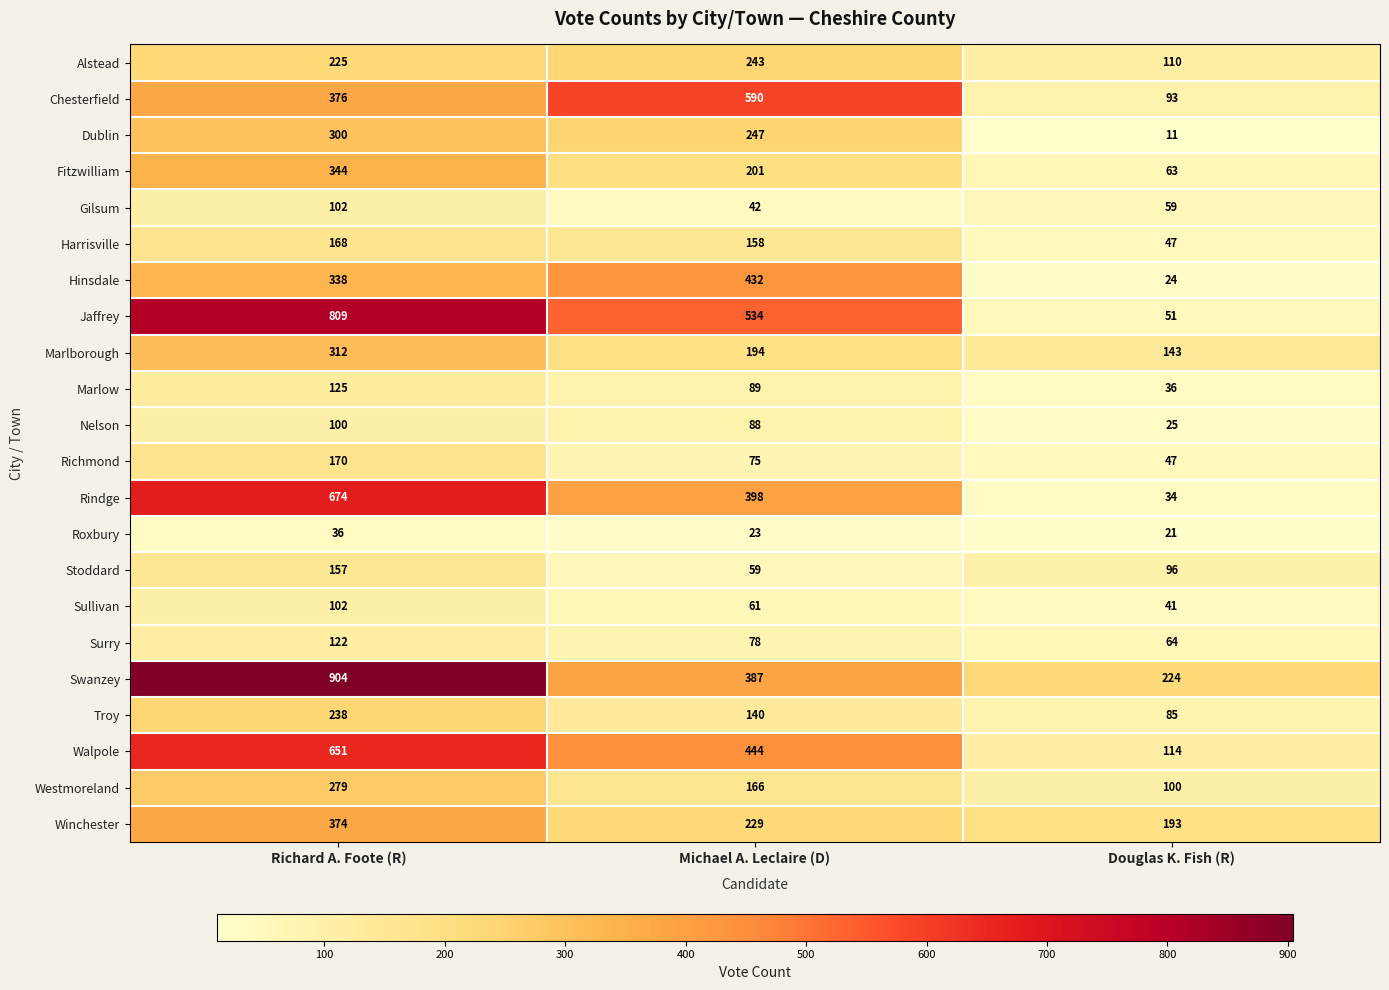

Count the number of categories in the chart.

3